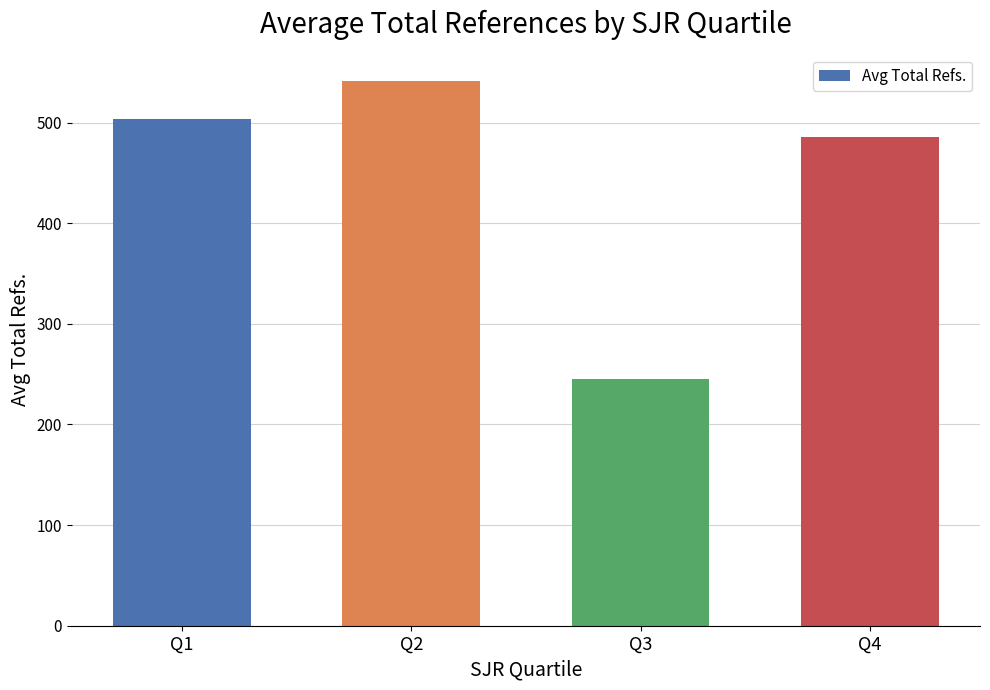

What is the value of the 2nd bar from the left?

541.1